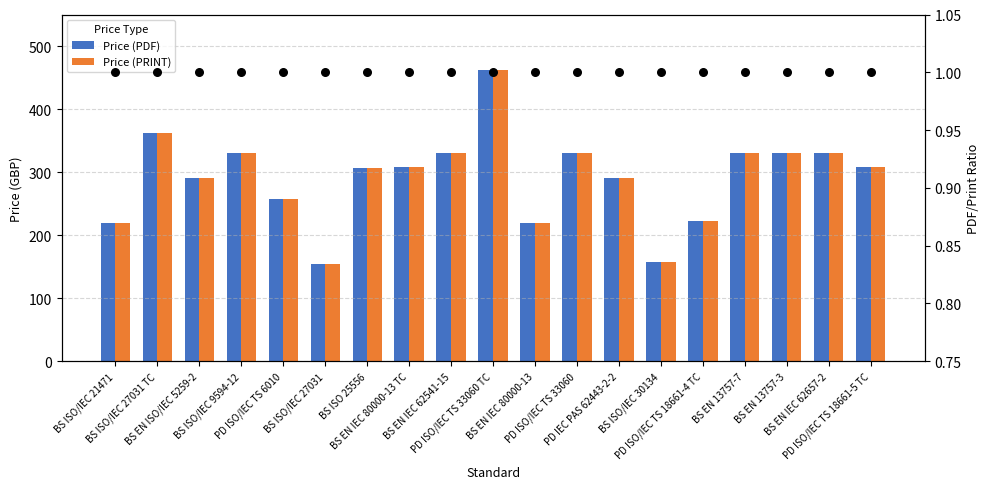

Which series reaches the maximum Y coordinate?

Price (PDF)